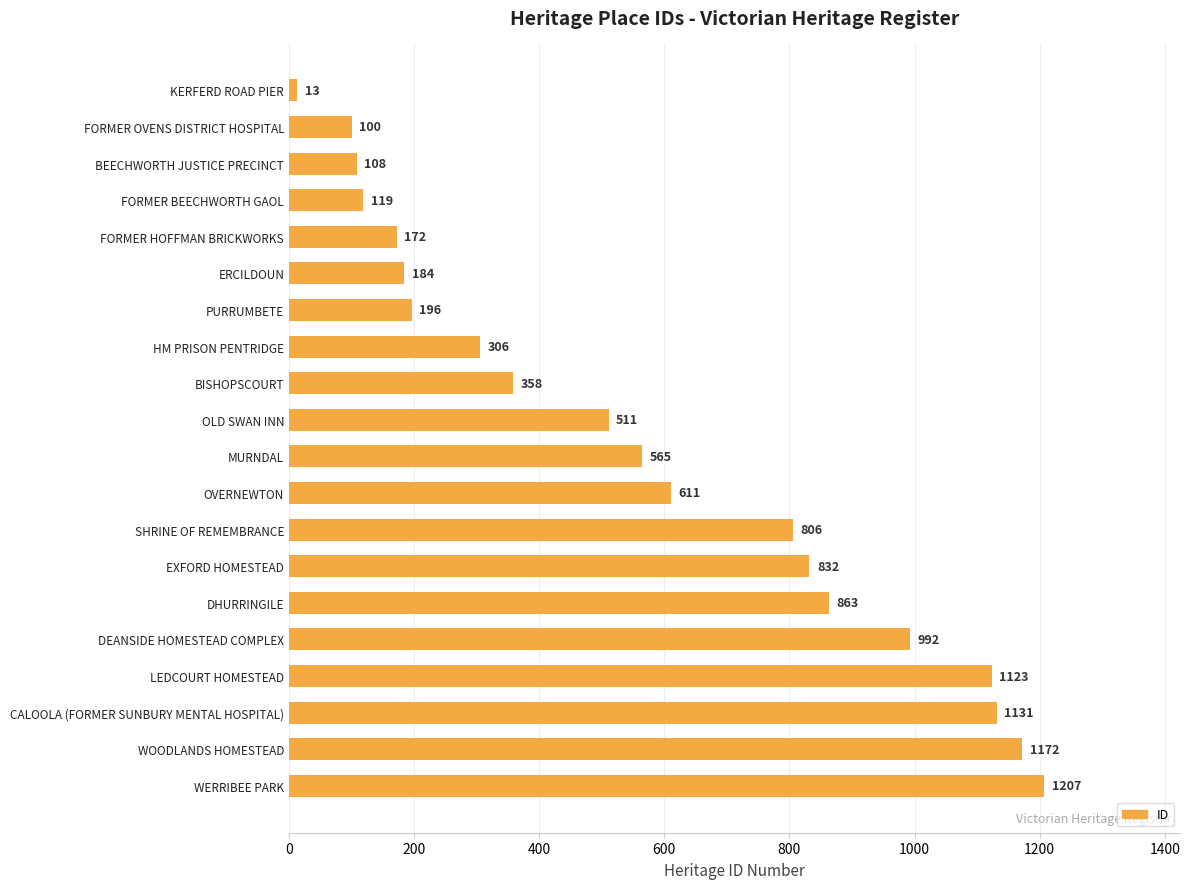

What is the difference between the maximum and minimum values?

1194